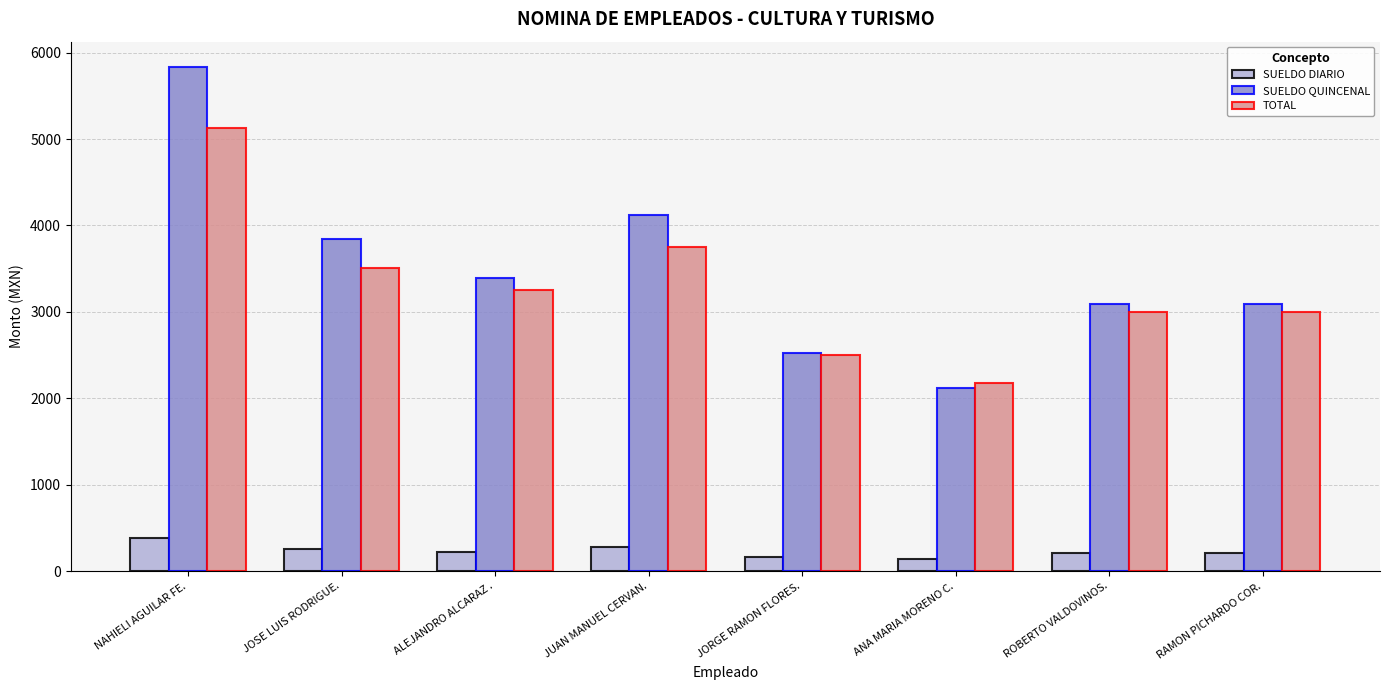

Count the number of data series in this chart.

3